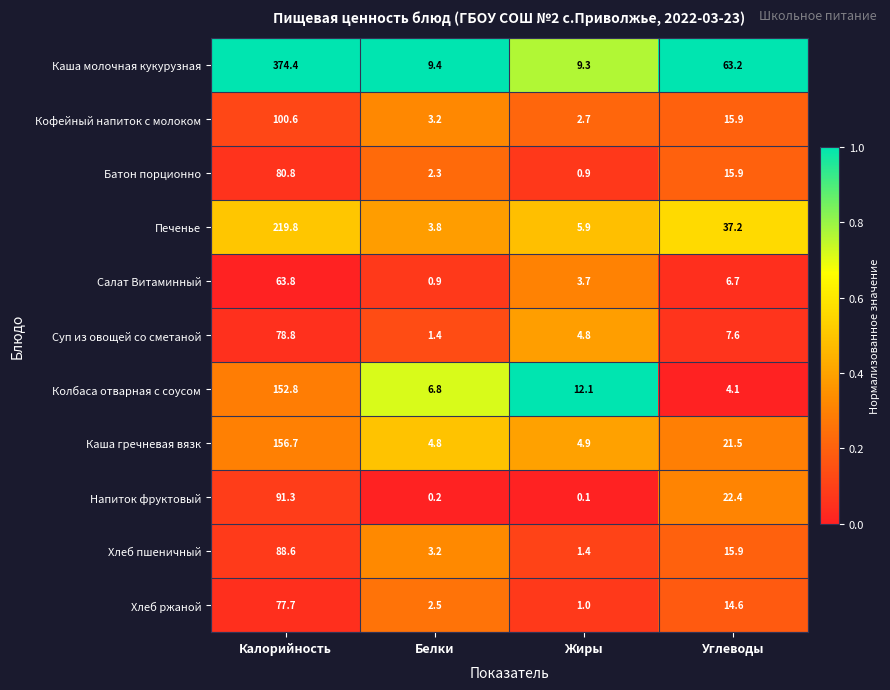

How many values in the Печенье series exceed 37?

2